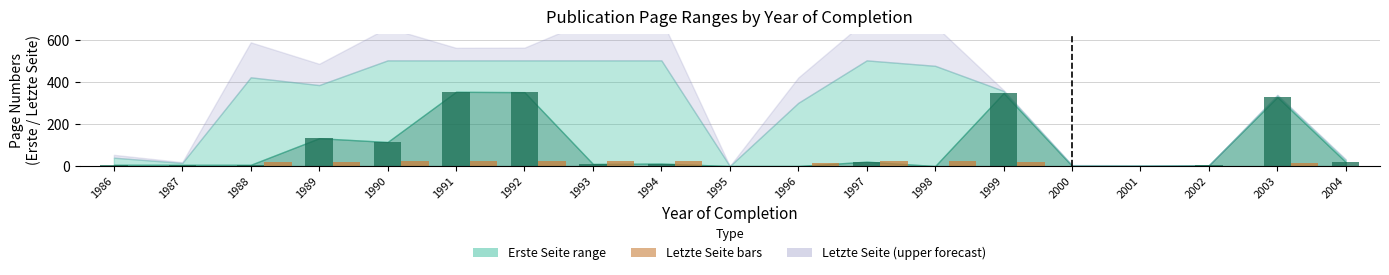

What is the maximum value shown in the chart?

355.0